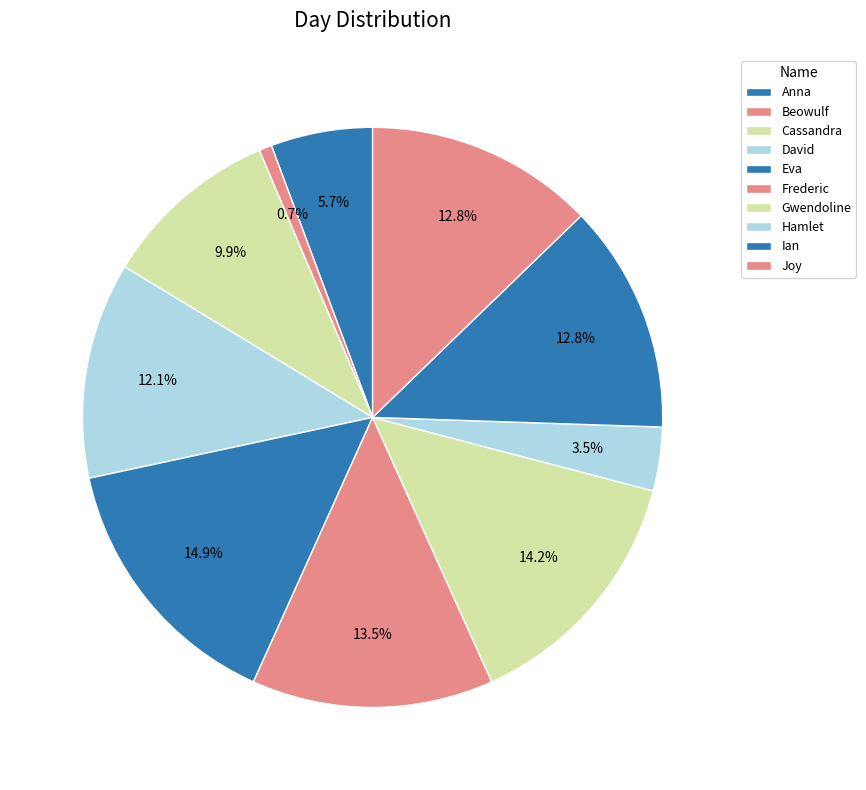

To the nearest percent, what is the combined percentage of Hamlet and Cassandra?

13%